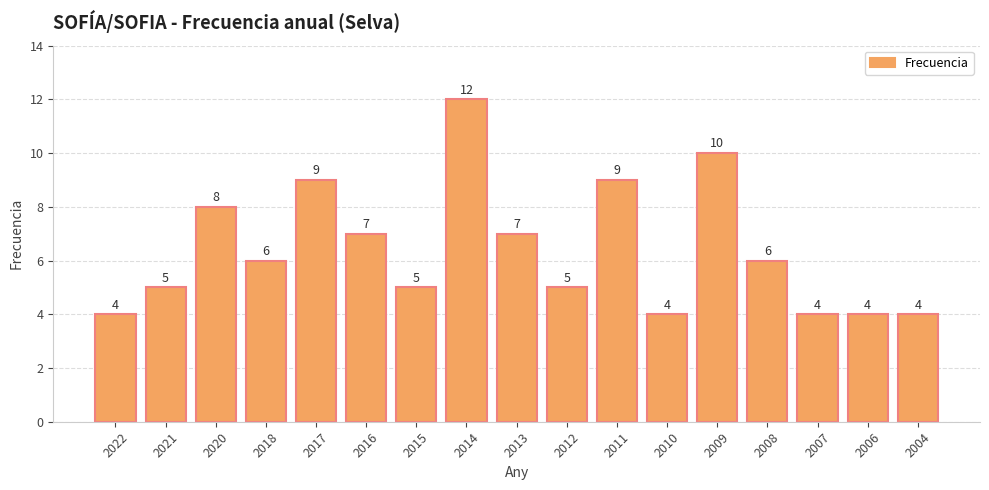

What is the ratio of the value at 2009 to the value at 2018?

1.7